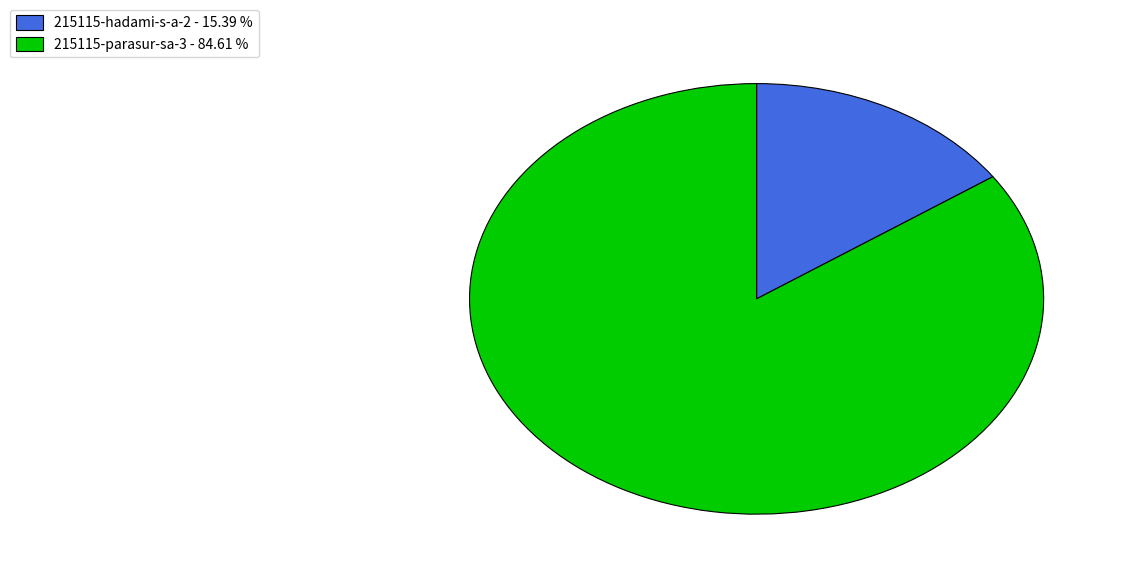

Which category has the smallest portion of the pie?

215115-hadami-s-a-2